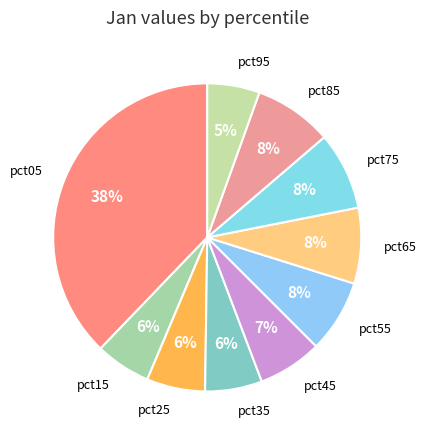

To the nearest percent, what is the average slice percentage?

10%